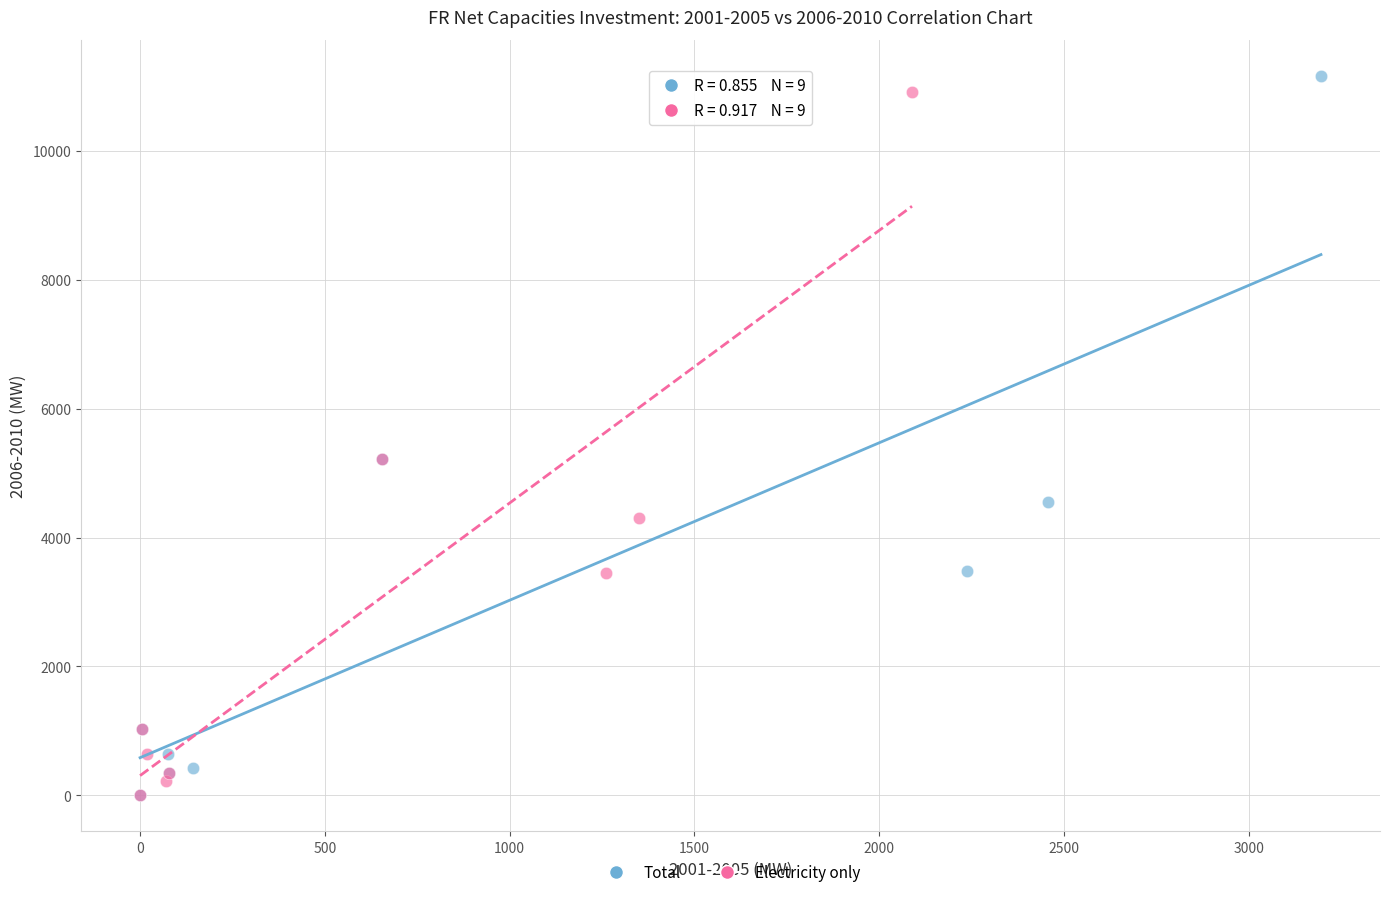

Which series has the largest Y range (max minus min)?

Total